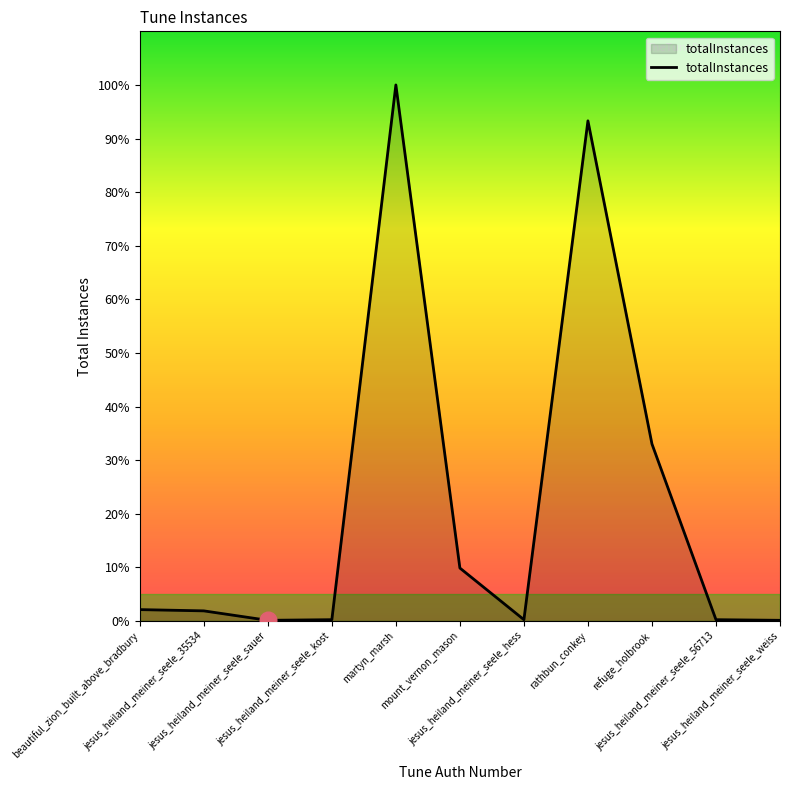

Does the chart display data point markers on the line(s)?

No